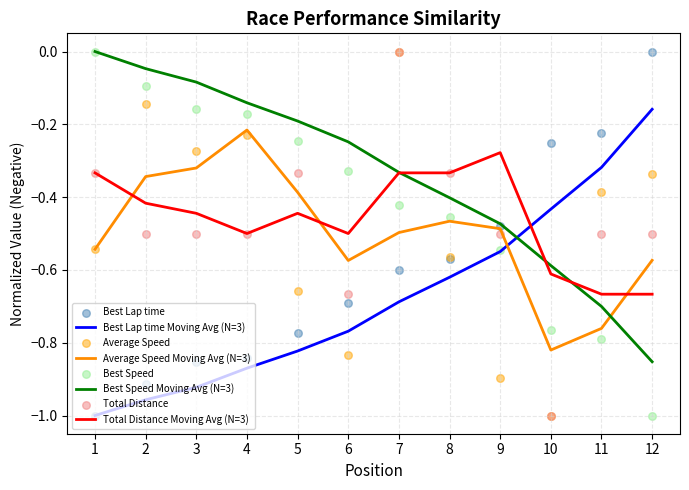

Is the value of Best Lap time Moving Avg (N=3) at 9 greater than the value of Total Distance Moving Avg (N=3) at 2?

No